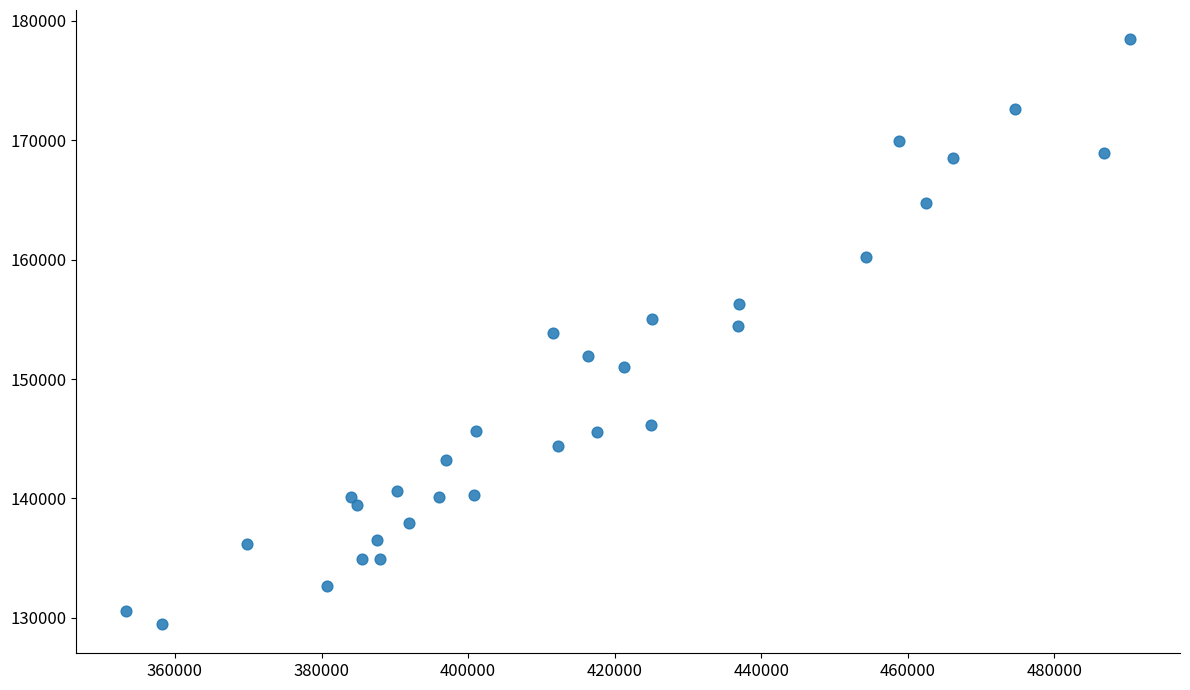

What is the range of X values (max minus min)?

136979